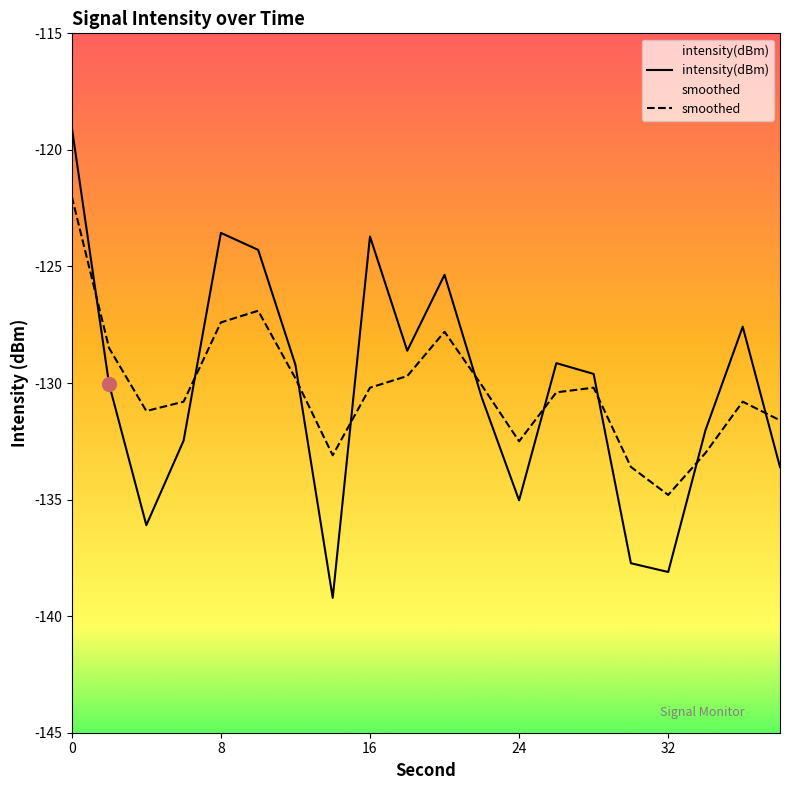

Reading left to right, extract all data points from this chart.

intensity(dBm): -119.0	-130.0	-136.1	-132.5	-123.6	-124.3	-129.2	-139.2	-123.7	-128.6	-125.4	-130.6	-135.0	-129.1	-129.6	-137.7	-138.1	-132.0	-127.6	-133.6
smoothed: -122.0	-128.5	-131.2	-130.8	-127.4	-126.9	-129.8	-133.1	-130.2	-129.7	-127.8	-130.1	-132.5	-130.4	-130.2	-133.6	-134.8	-133.0	-130.8	-131.6